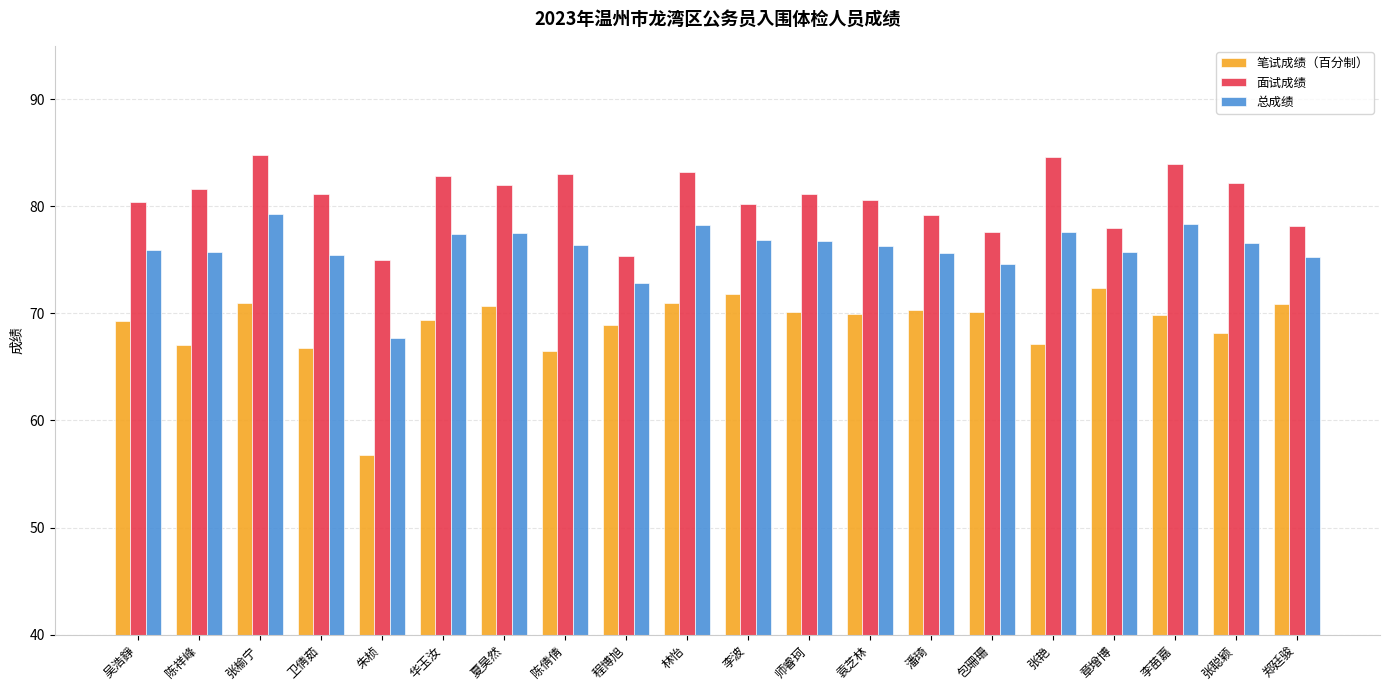

Between 章增博 and 郑廷骏, which series saw the biggest shift?

笔试成绩（百分制）